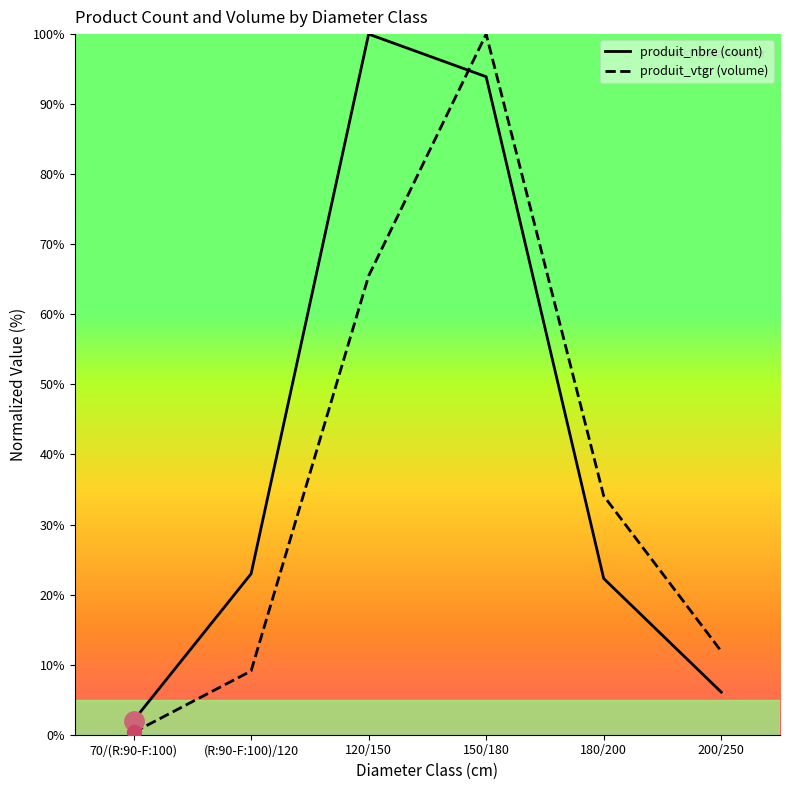

True or false: produit_nbre has more than 0 interior local peaks.

True